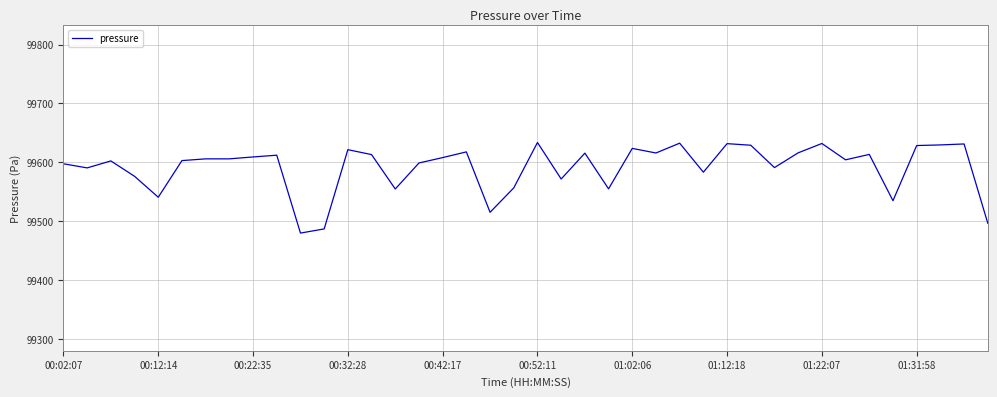

What is the minimum value shown in the chart?

99479.8